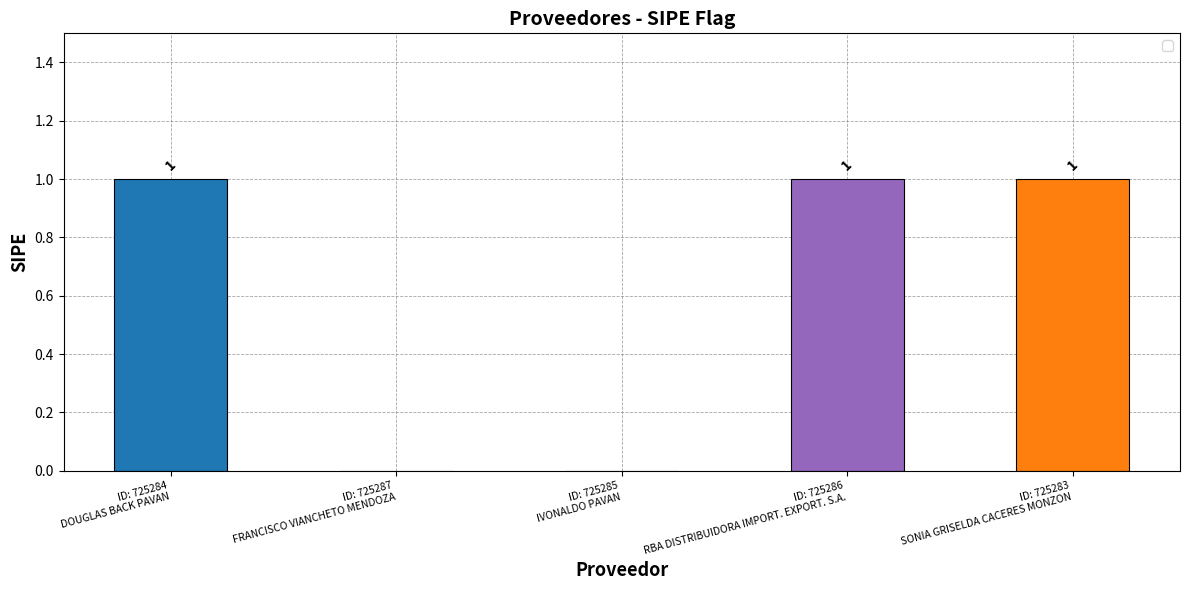

Are the bars horizontal?

No